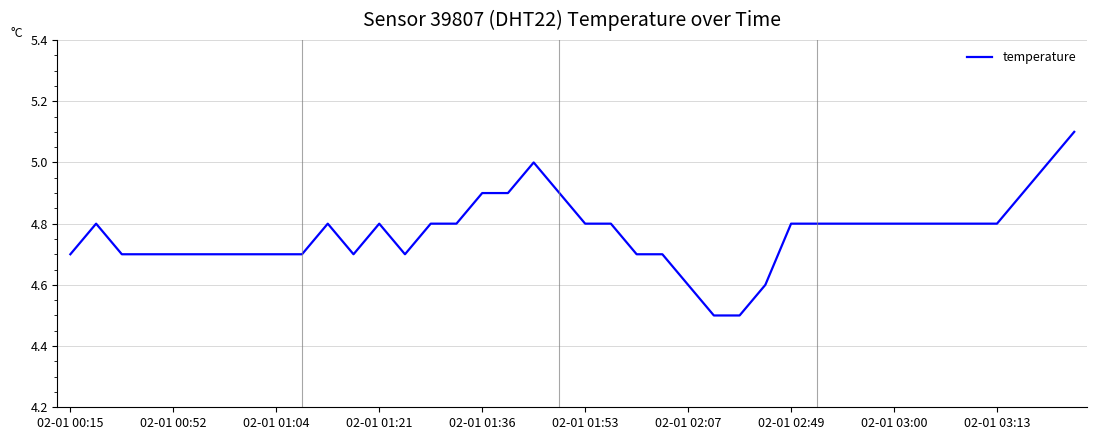

What is the minimum value shown in the chart?

4.5